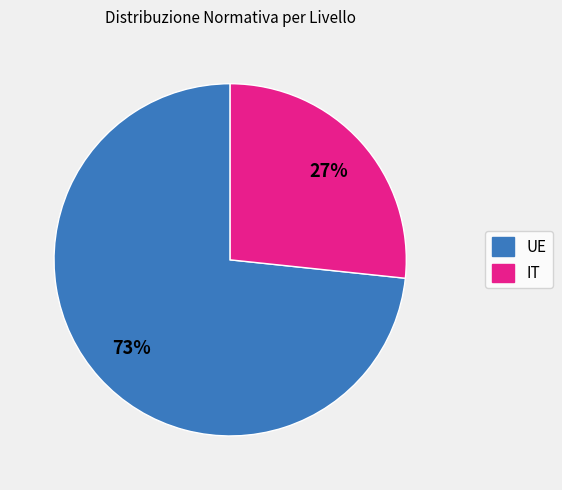

Which has a higher value, IT or UE?

UE